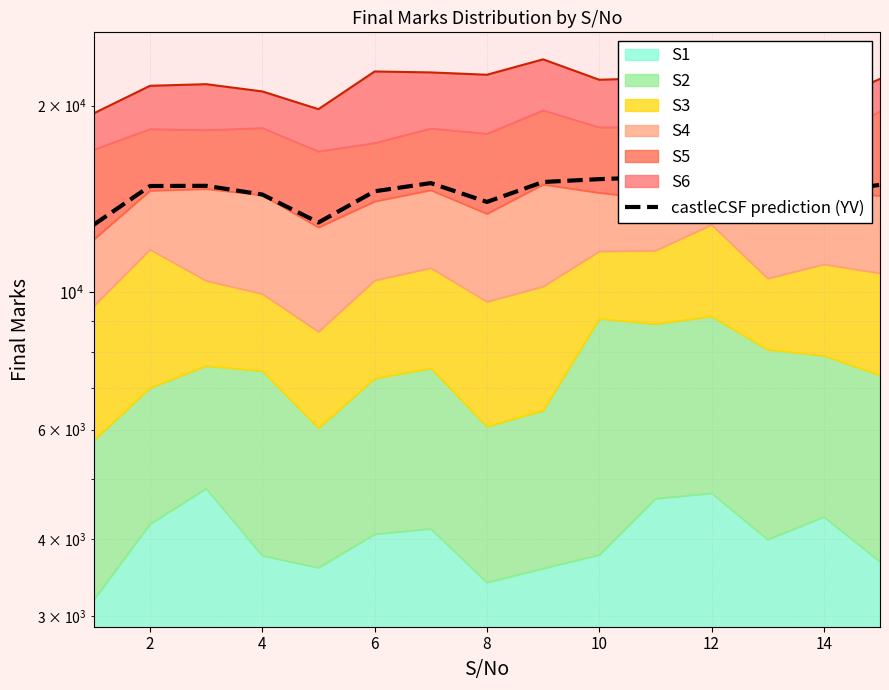

Where is the data nearest to the value 14490?

14